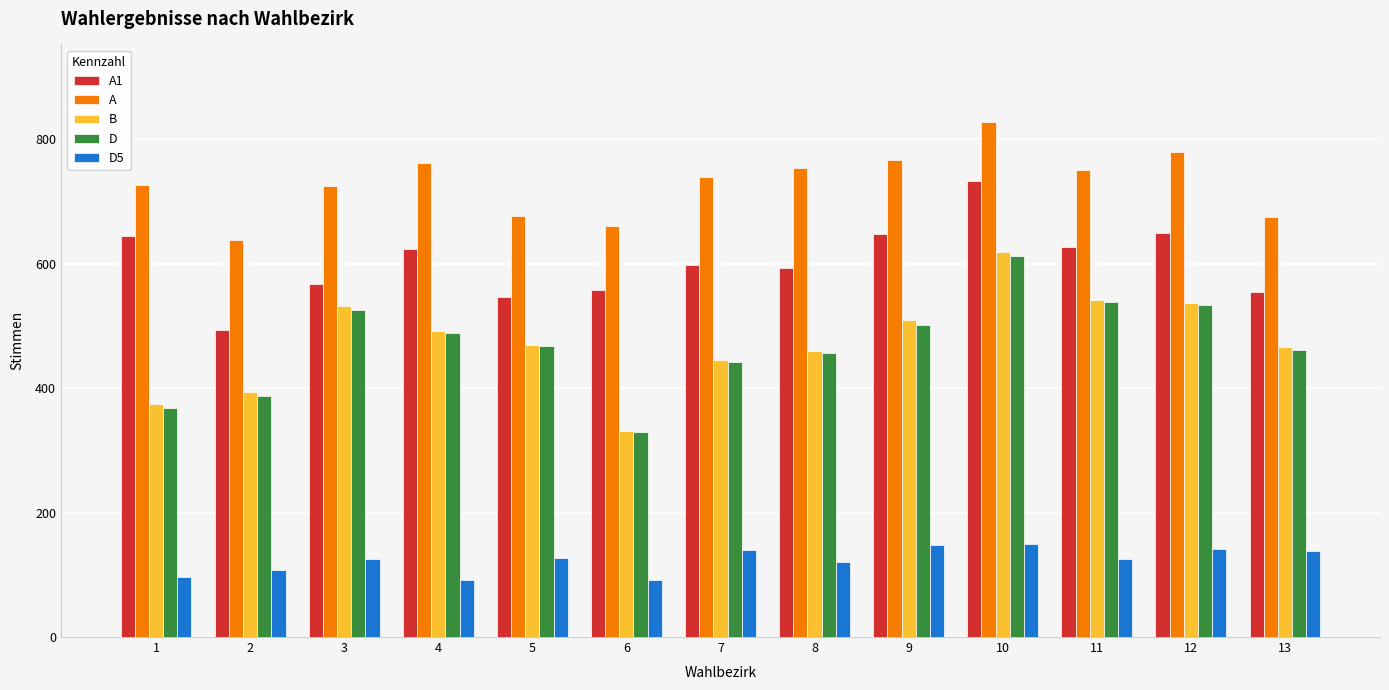

How many data points in B are less than 469?

6